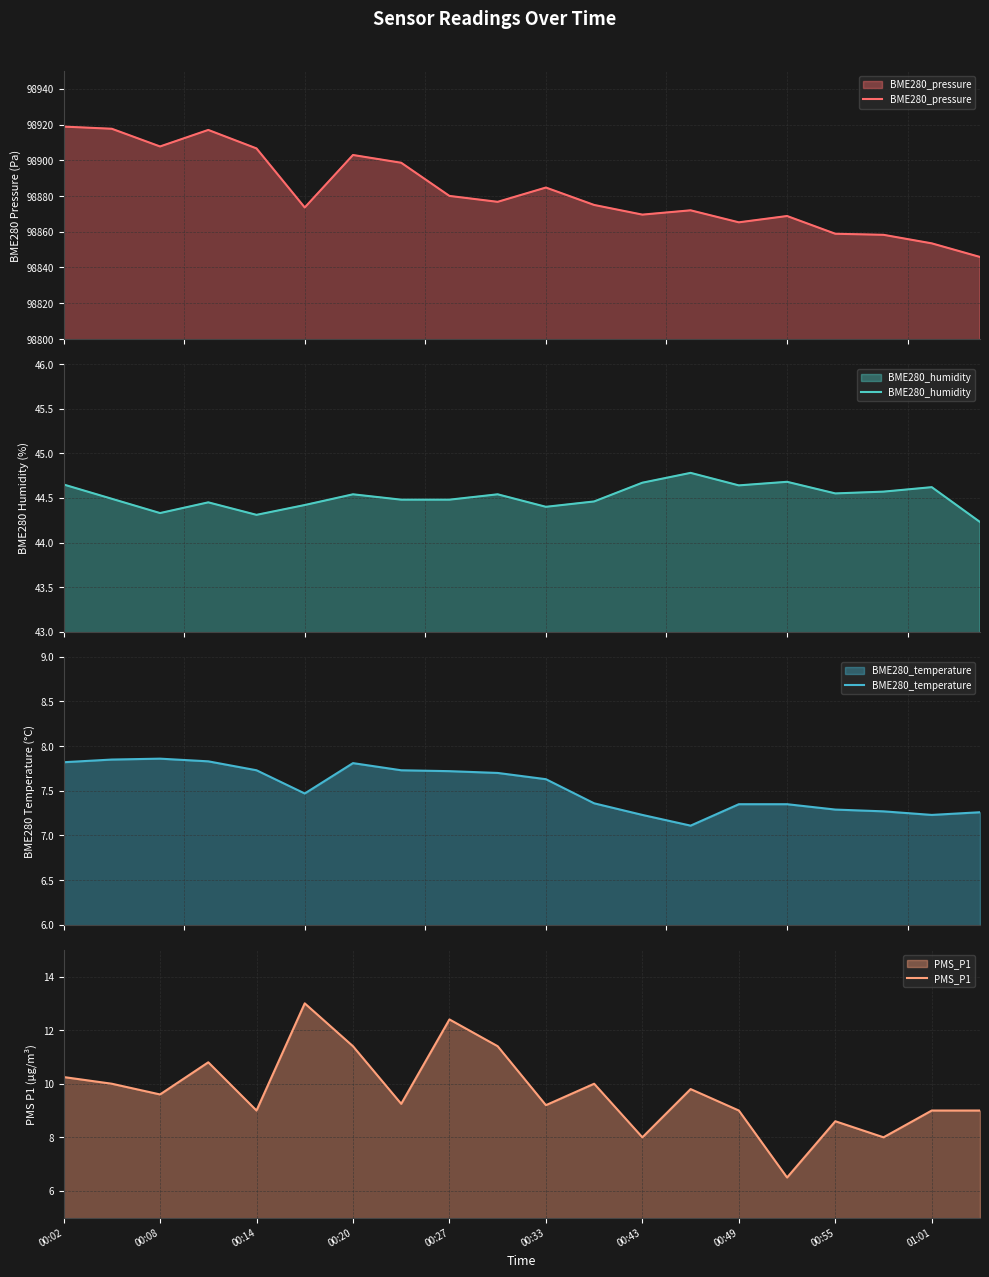

What is the highest value of the BME280_humidity series?

44.8